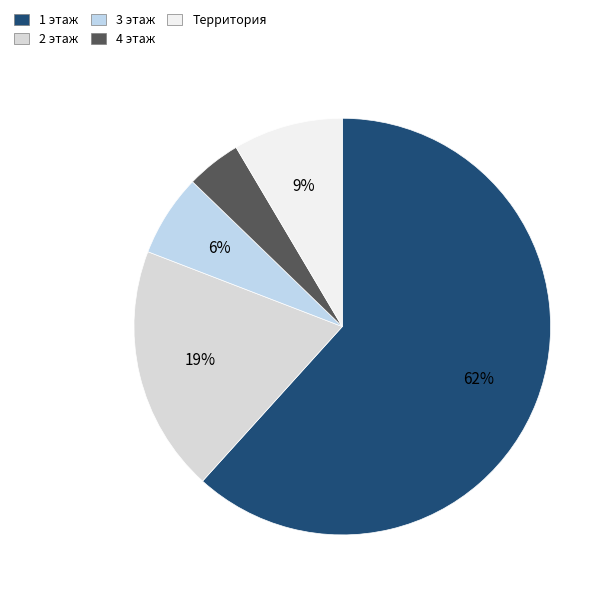

To the nearest percent, what is the average slice percentage?

20%